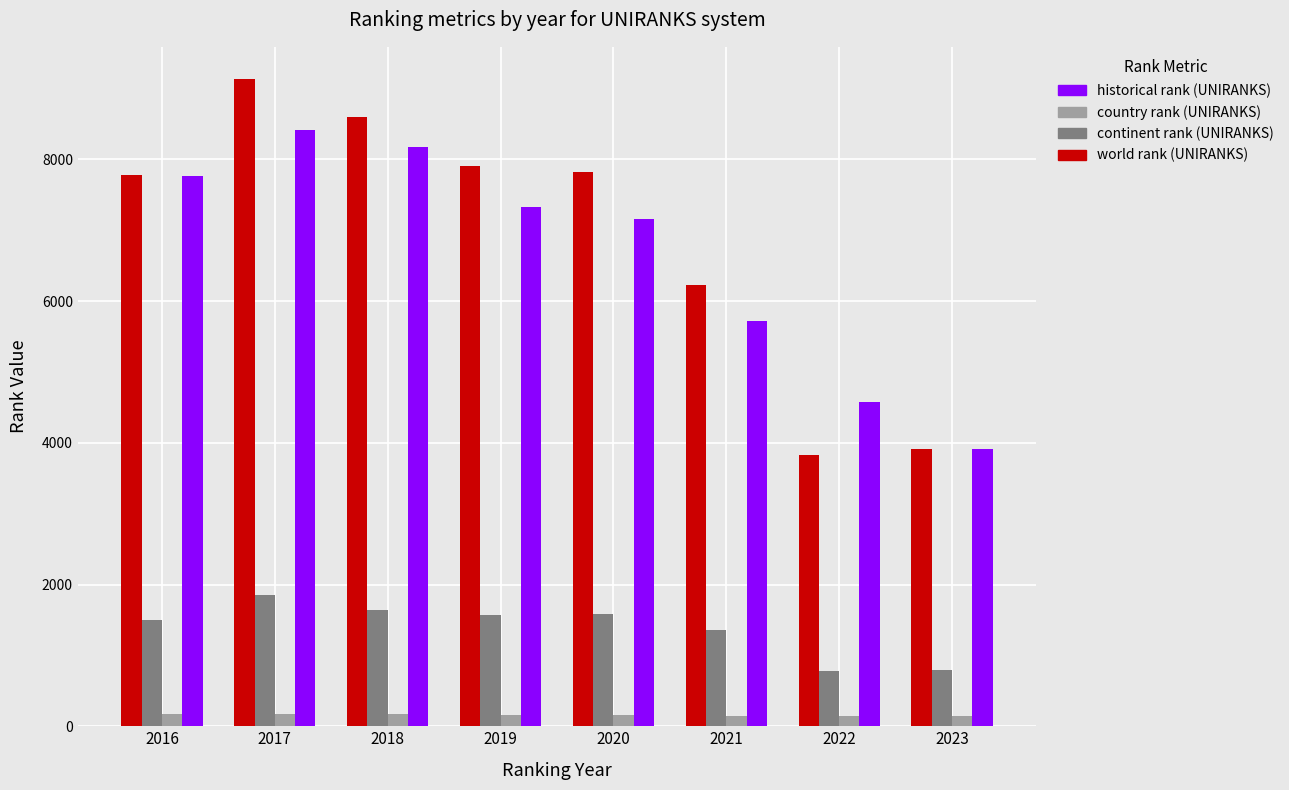

How many bars are there in each group?

4